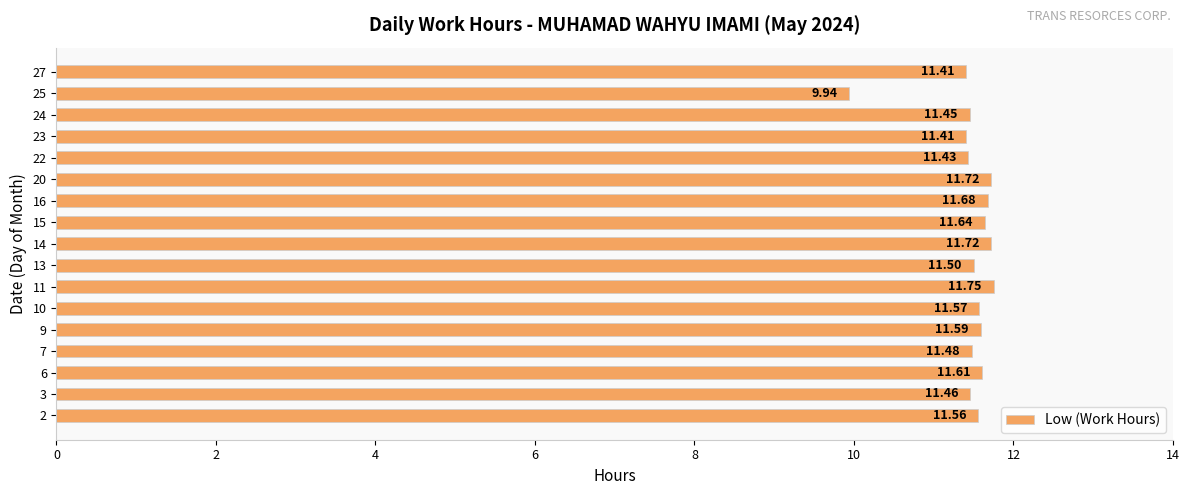

What is the average value?

11.5